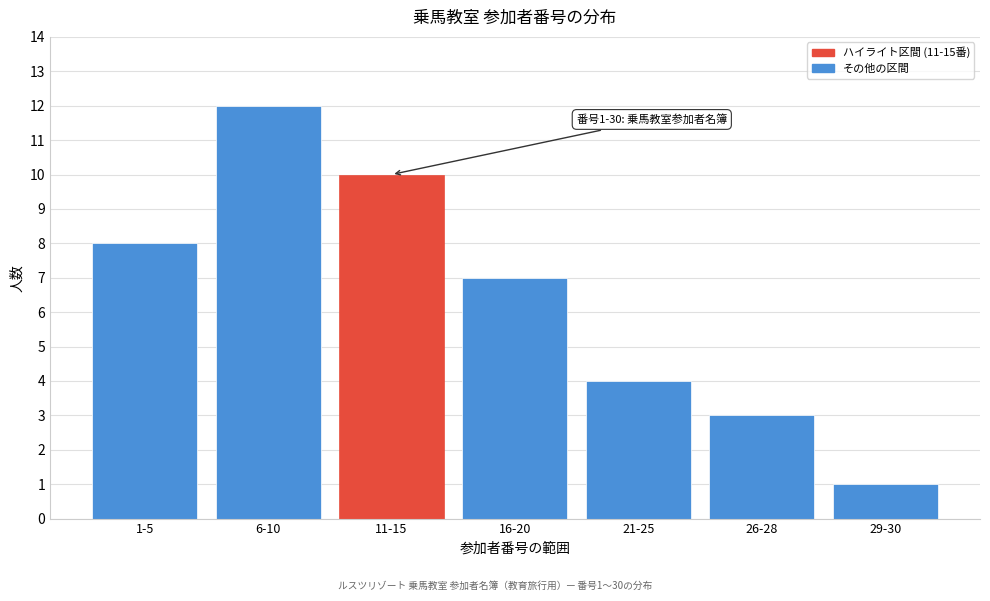

Reading left to right, what are all the values shown in this chart?

1-5=8	6-10=12	11-15=10	16-20=7	21-25=4	26-28=3	29-30=1